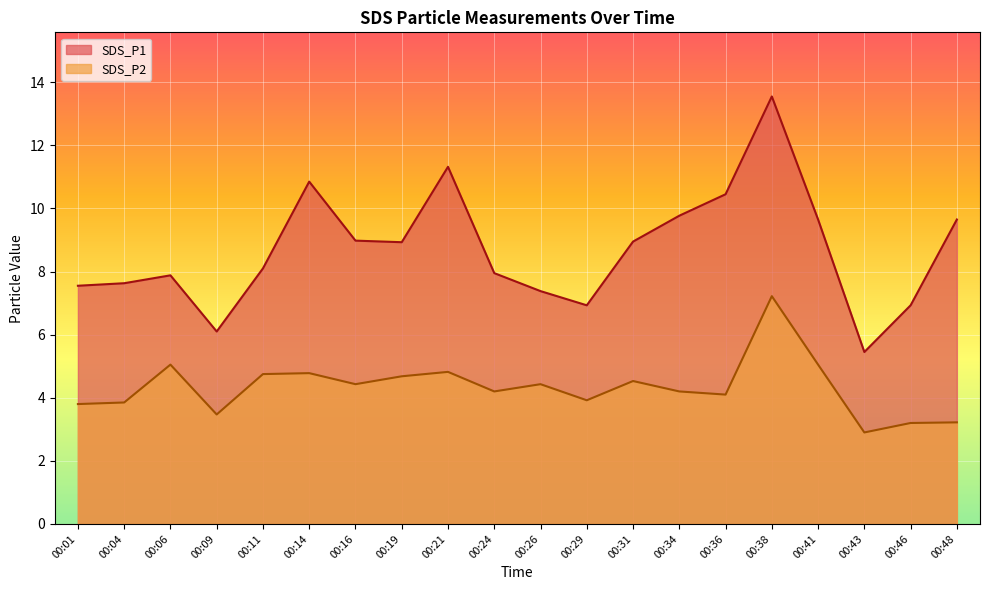

In SDS_P1, how many points are higher than both neighbors (excluding endpoints)?

4